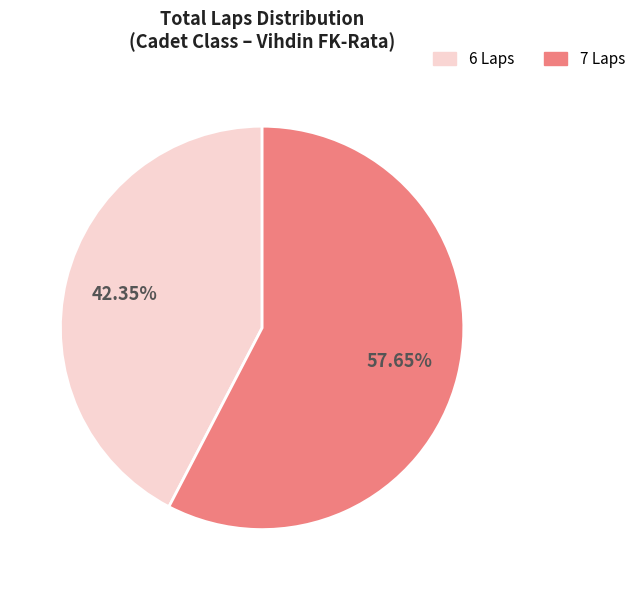

Does any single category account for the majority?

Yes